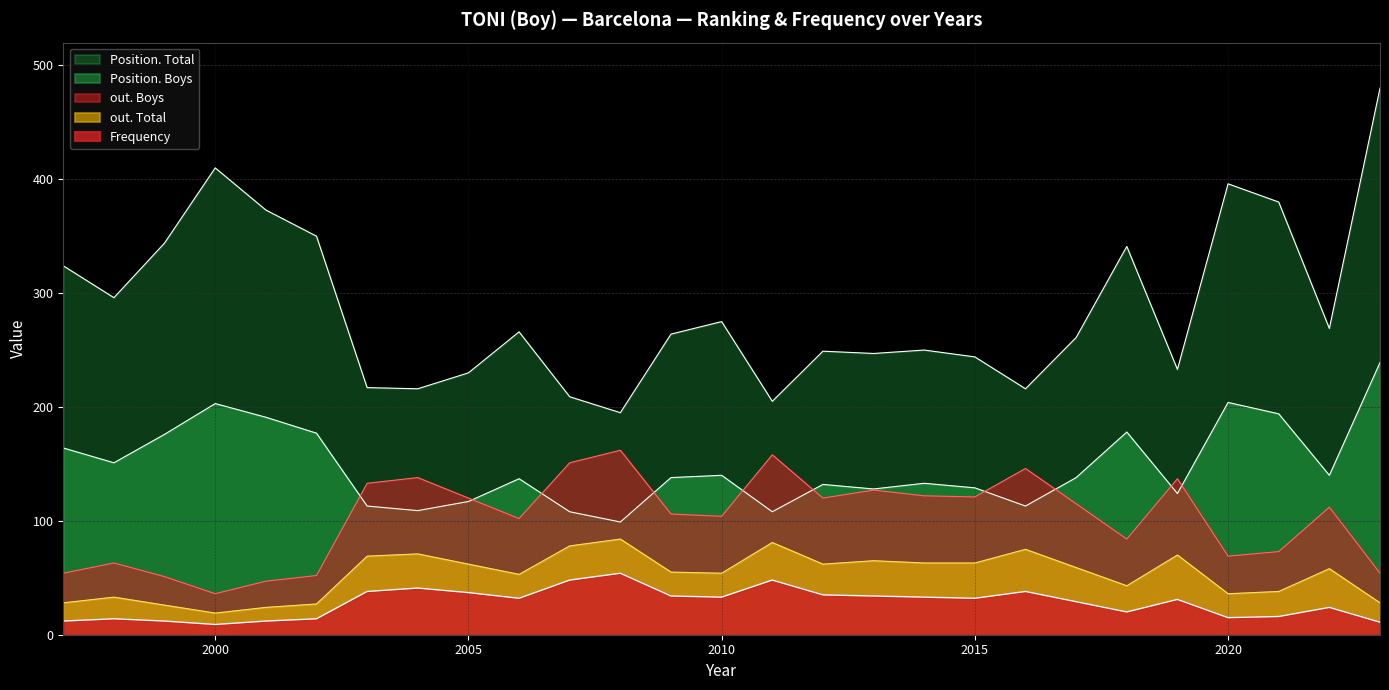

List the series in order of their peak value, lowest first.

Frequency, out. Total, out. Boys, Position. Boys, Position. Total